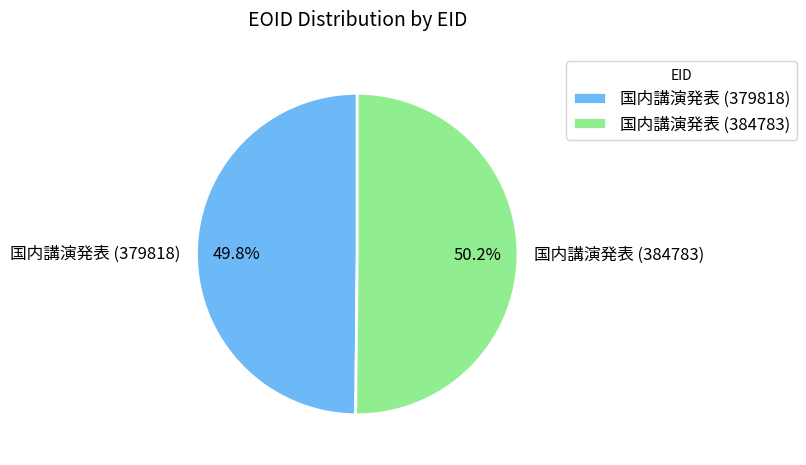

Approximately how many times larger is the value at 国内講演発表 (384783) compared to 国内講演発表 (379818)?

1.0